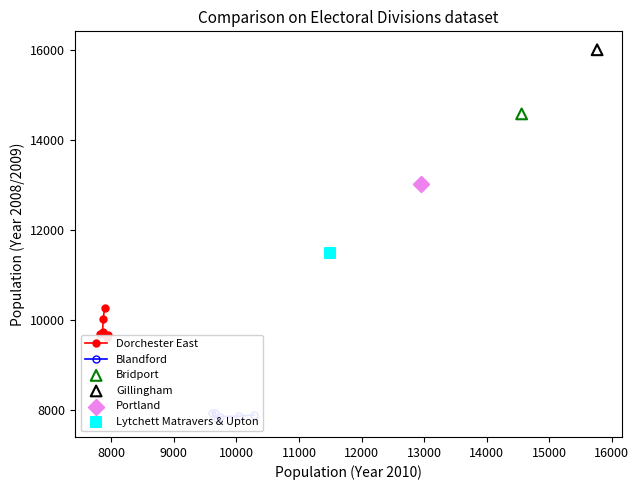

Is the value of Dorchester East at 7000 greater than the value of Blandford at 12000?

Yes